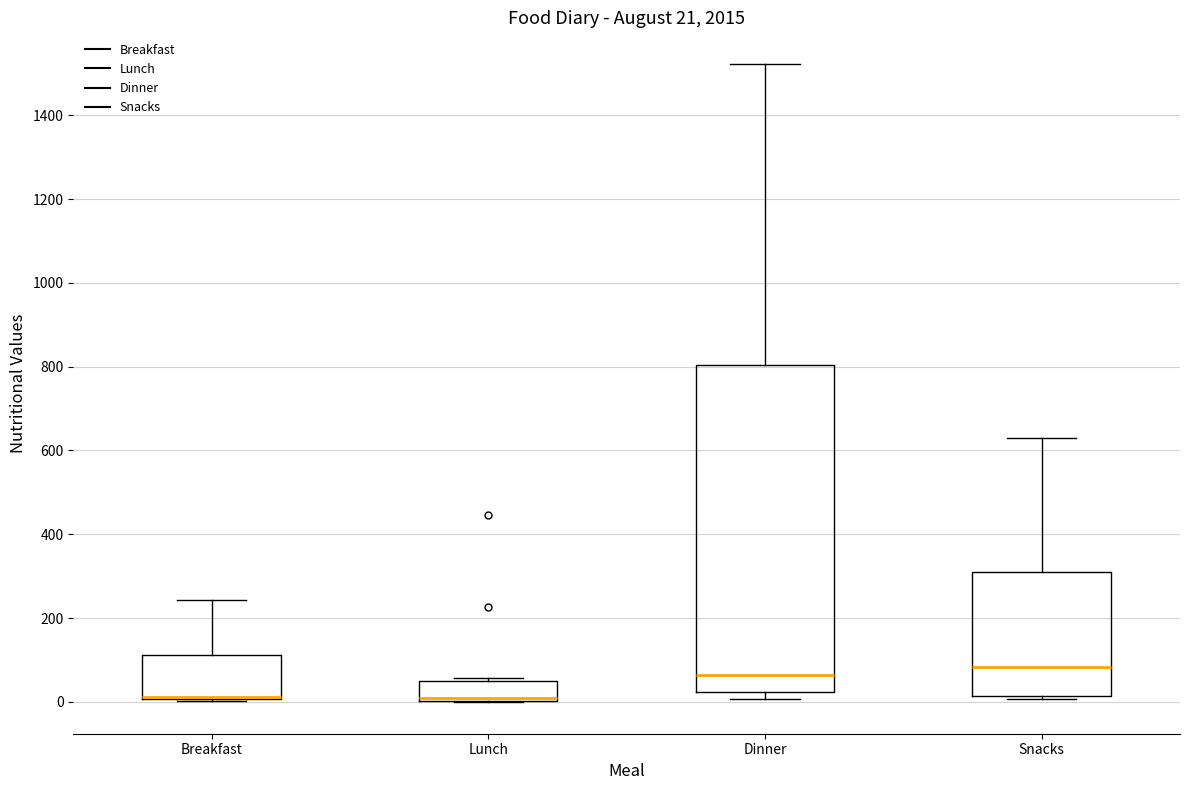

Comparing the boxes themselves (not the whiskers), which one is the tallest?

Dinner